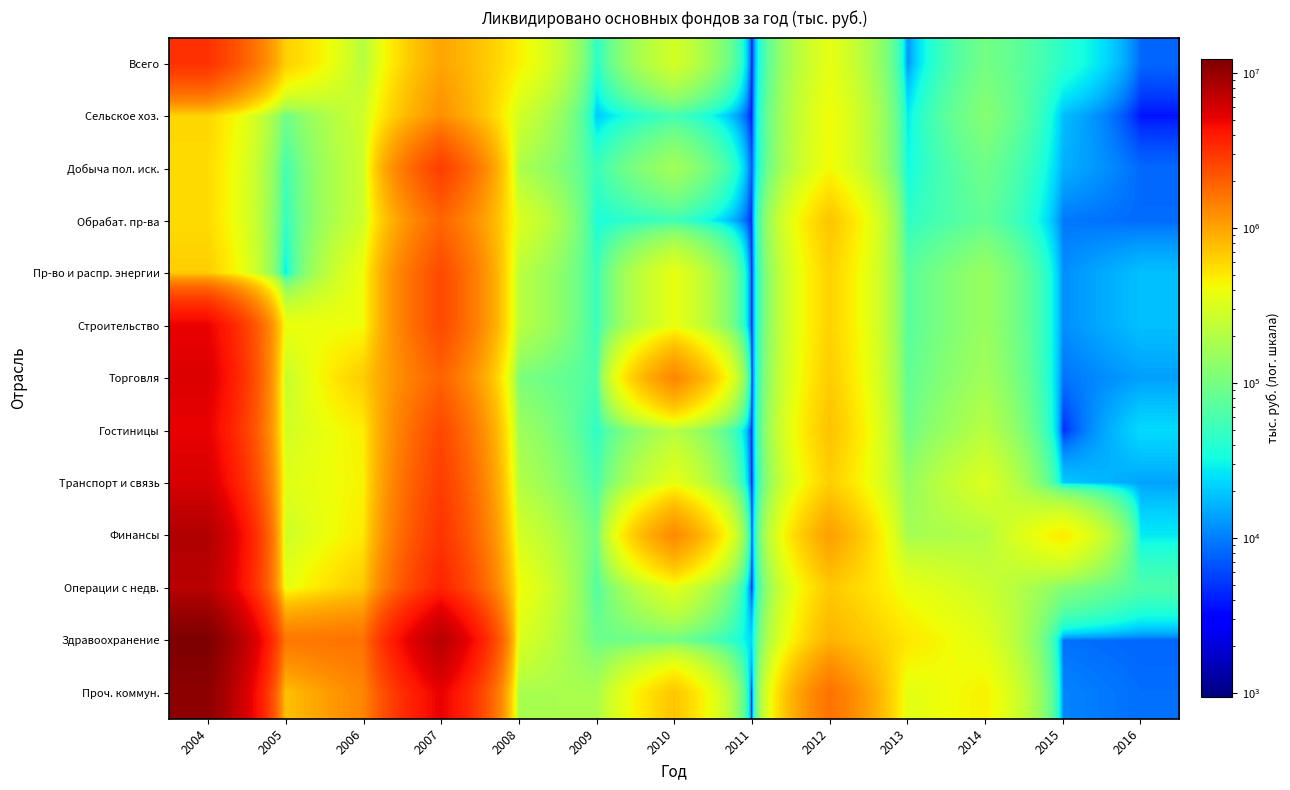

Reading left to right, extract all data points from this chart.

Всего: 2004=3160000	2005=646000	2006=204000	2007=986000	2008=461000	2009=41000	2010=292000	2011=3000	2012=363000	2013=12000	2014=99000	2015=42000	2016=8000
Сельское хоз.: 2004=608974	2005=91293	2006=278172	2007=1215715	2008=287634	2009=19495	2010=56510	2011=3685	2012=413211	2013=27120	2014=121530	2015=18028	2016=3672
Добыча пол. иск.: 2004=569842	2005=54893	2006=267760	2007=2779313	2008=187069	2009=49544	2010=168009	2011=6087	2012=417719	2013=31783	2014=92132	2015=15967	2016=8223
Обрабат. пр-ва: 2004=568808	2005=46459	2006=274808	2007=1867180	2008=325559	2009=35468	2010=52511	2011=4241	2012=718772	2013=44286	2014=79475	2015=9459	2016=8390
Пр-во и распр. энергии: 2004=661472	2005=25827	2006=401607	2007=2457088	2008=217646	2009=50202	2010=366615	2011=2946	2012=626663	2013=70917	2014=149462	2015=11570	2016=18496
Строительство: 2004=5035622	2005=384377	2006=401607	2007=2457088	2008=217646	2009=50202	2010=366615	2011=2946	2012=626663	2013=70917	2014=149462	2015=11570	2016=18496
Торговля: 2004=5642663	2005=240773	2006=667835	2007=1917574	2008=106738	2009=61496	2010=1338588	2011=2211	2012=664261	2013=77394	2014=165275	2015=8932	2016=13649
Гостиницы: 2004=5099231	2005=286452	2006=471157	2007=2507296	2008=161393	2009=44181	2010=208431	2011=3527	2012=738286	2013=91631	2014=212854	2015=4405	2016=23694
Транспорт и связь: 2004=5854985	2005=332022	2006=448801	2007=2817400	2008=203227	2009=59513	2010=363544	2011=2672	2012=645498	2013=140611	2014=324792	2015=19828	2016=14186
Финансы: 2004=8050371	2005=268988	2006=495899	2007=3100489	2008=297373	2009=90527	2010=1301929	2011=3100	2012=1047158	2013=171434	2014=200129	2015=498674	2016=27223
Операции с недв.: 2004=7524007	2005=361990	2006=685540	2007=3643932	2008=410018	2009=65915	2010=346759	2011=3197	2012=689234	2013=372900	2014=266236	2015=116731	2016=62544
Здравоохранение: 2004=12268972	2005=1558323	2006=1647964	2007=7707144	2008=321271	2009=90364	2010=95449	2011=22823	2012=851288	2013=505738	2014=336833	2015=8826	2016=7996
Проч. коммун.: 2004=10728408	2005=735826	2006=1345053	2007=5135091	2008=177565	2009=183024	2010=714589	2011=939	2012=1666571	2013=349138	2014=459115	2015=10588	2016=8685